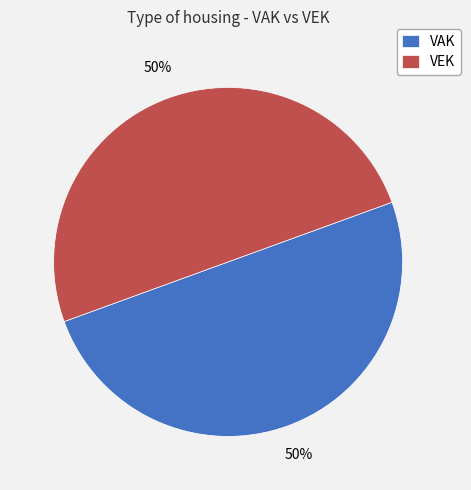

Is it true that VAK is 50% of the pie?

True